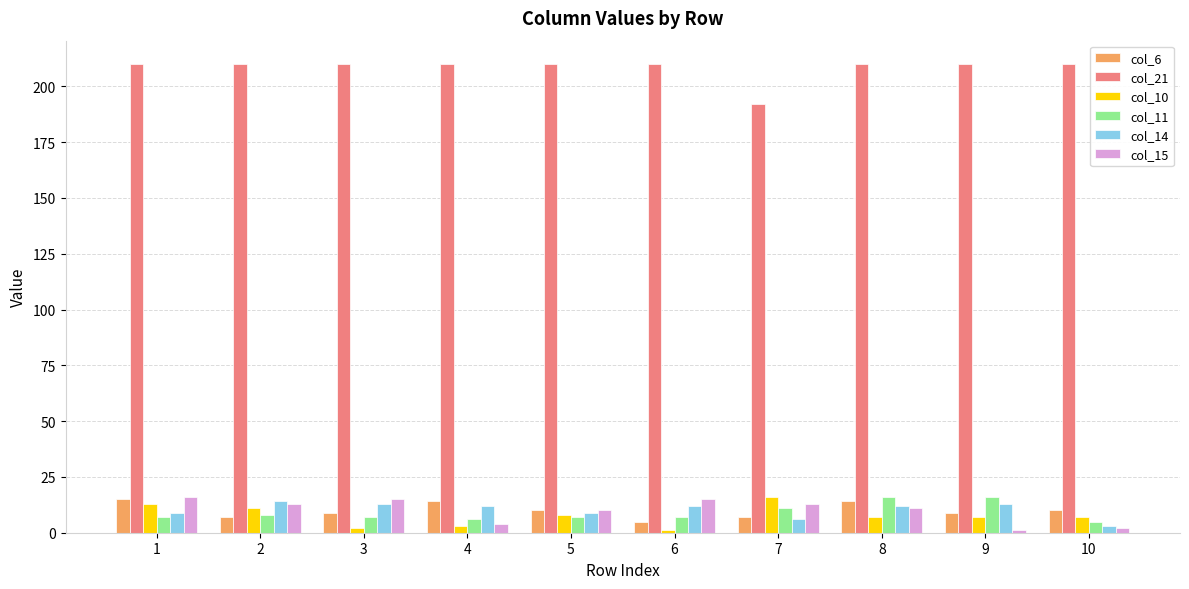

What are all the series names shown in the legend?

col_6, col_21, col_10, col_11, col_14, col_15